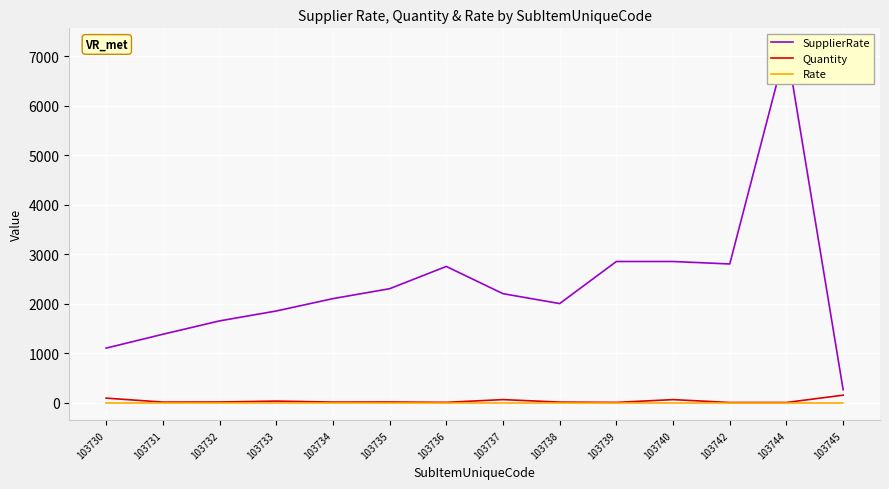

At how many categories does at least one series exceed 4489?

1